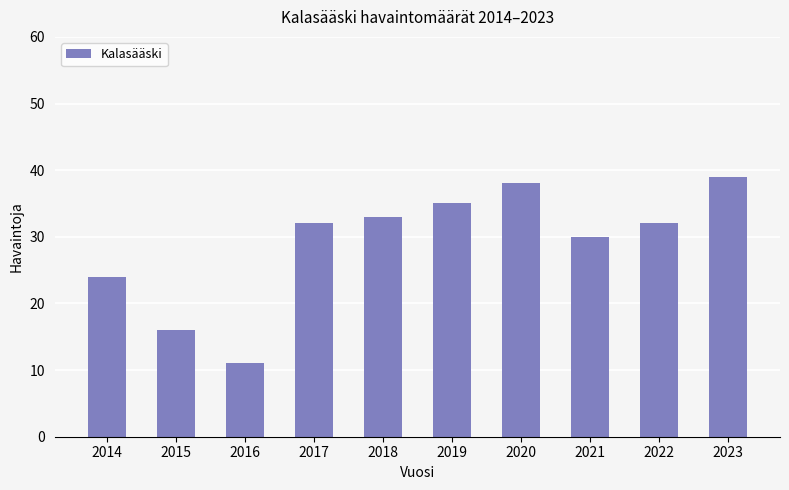

Count the number of categories in the chart.

10